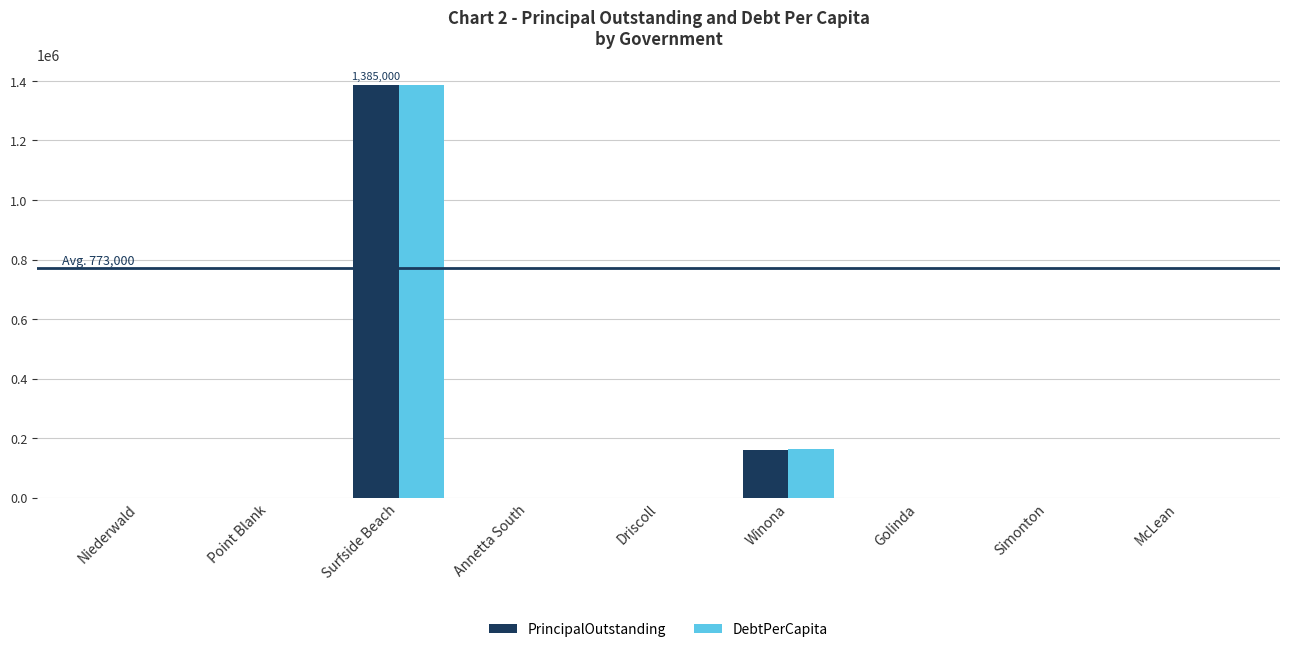

Reading right to left, transcribe all the data shown in this chart.

PrincipalOutstanding: McLean=0.0	Simonton=0.0	Golinda=0.0	Winona=161000.0	Driscoll=0.0	Annetta South=0.0	Surfside Beach=1385000.0	Point Blank=0.0	Niederwald=0.0
DebtPerCapita: McLean=0.0	Simonton=0.0	Golinda=0.0	Winona=162214.1	Driscoll=0.0	Annetta South=0.0	Surfside Beach=1385000.0	Point Blank=0.0	Niederwald=0.0